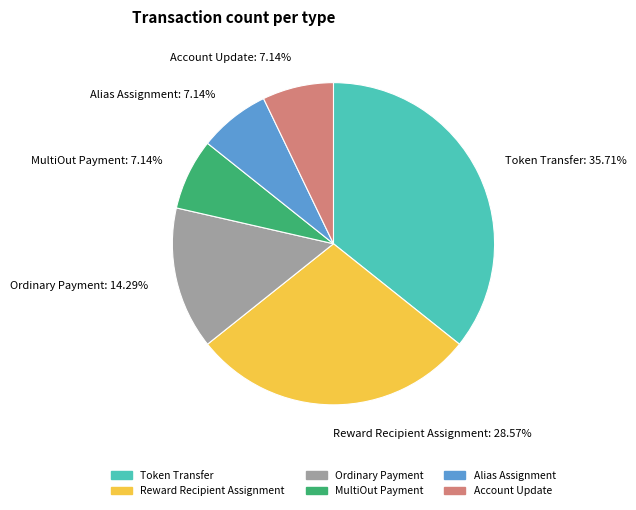

To the nearest percent, what is the combined percentage of Account Update and Ordinary Payment?

21%